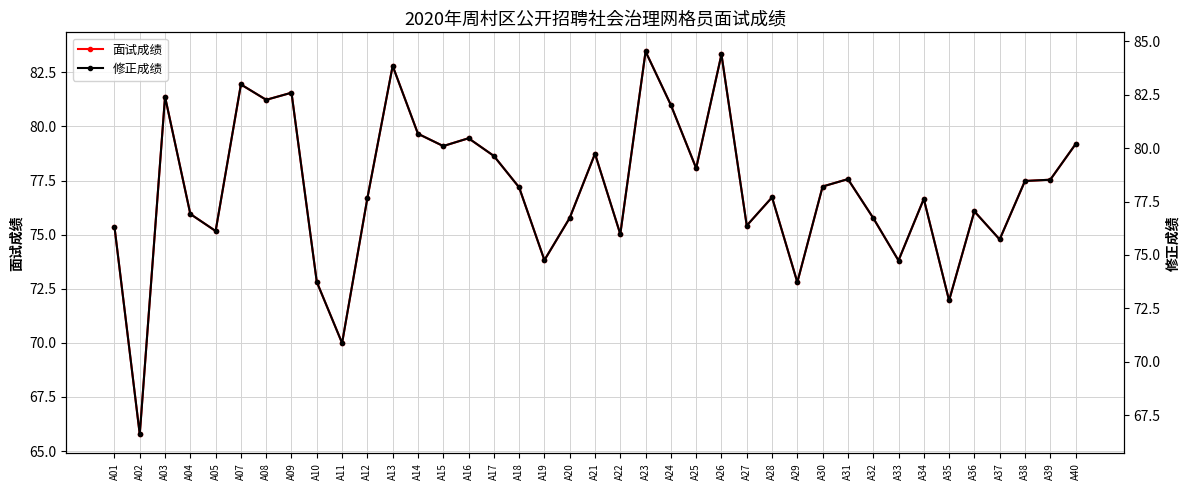

What is the difference between the 面试成绩 values at A04 and A33?

2.2